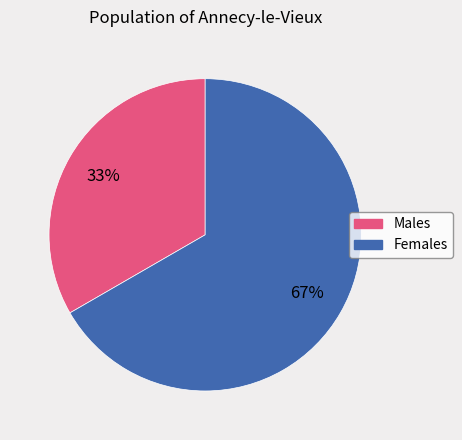

To the nearest percent, what is the average slice percentage?

50%